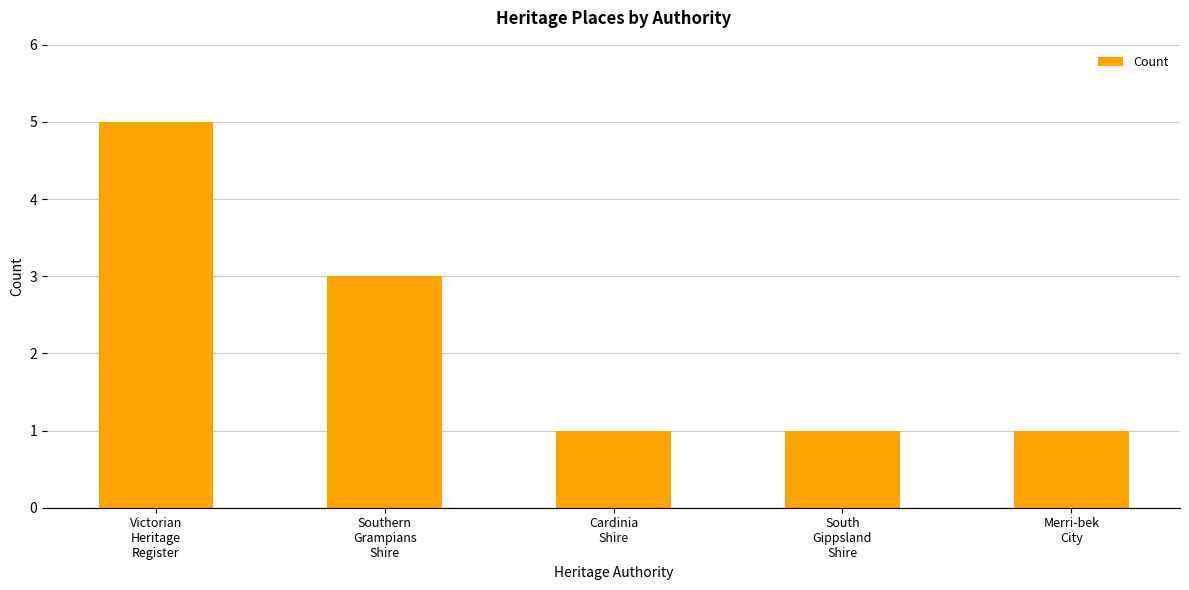

Does the chart contain stacked bars?

No